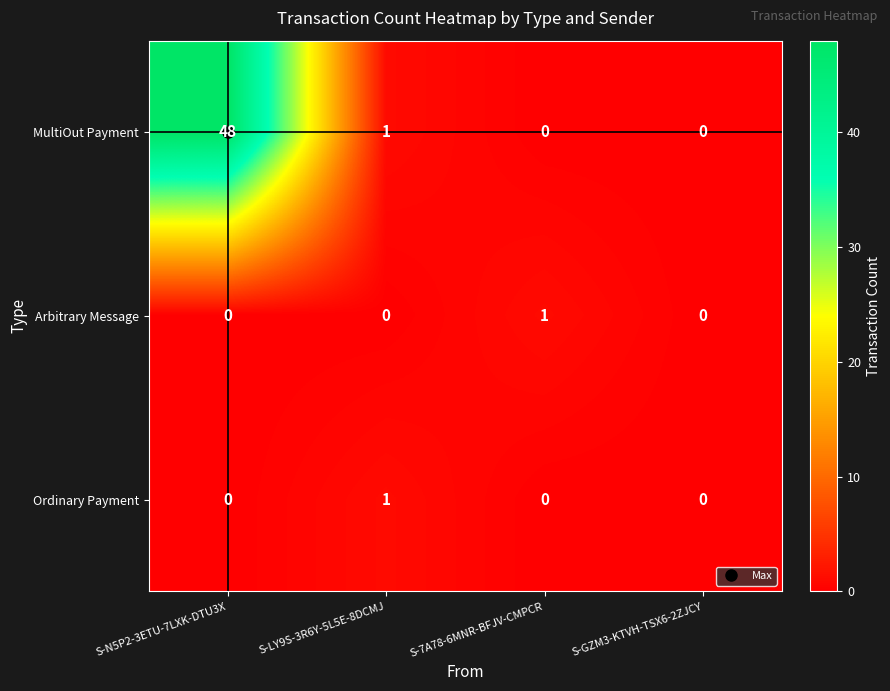

What is the sum of the MultiOut Payment values at S-LY9S-3R6Y-5L5E-8DCMJ and S-N5P2-3ETU-7LXK-DTU3X?

49